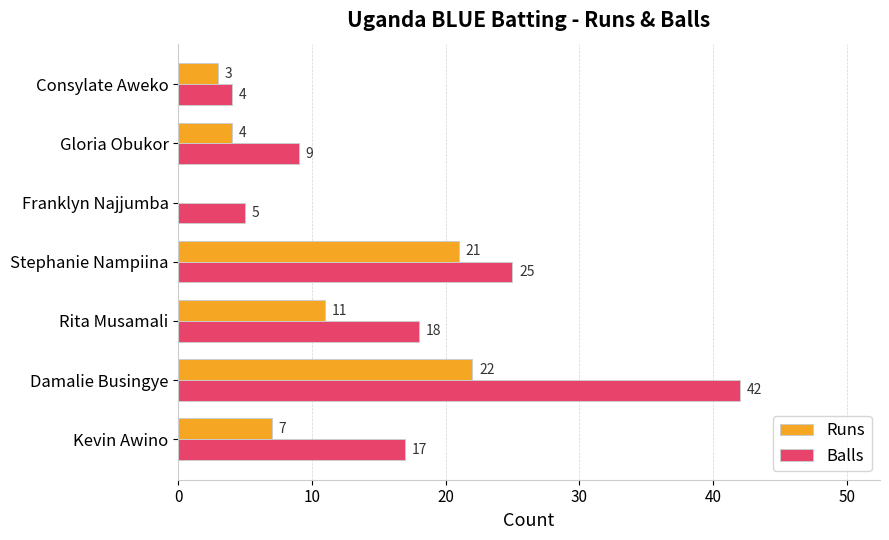

True or false: Balls has a value of 4 at Consylate Aweko.

True